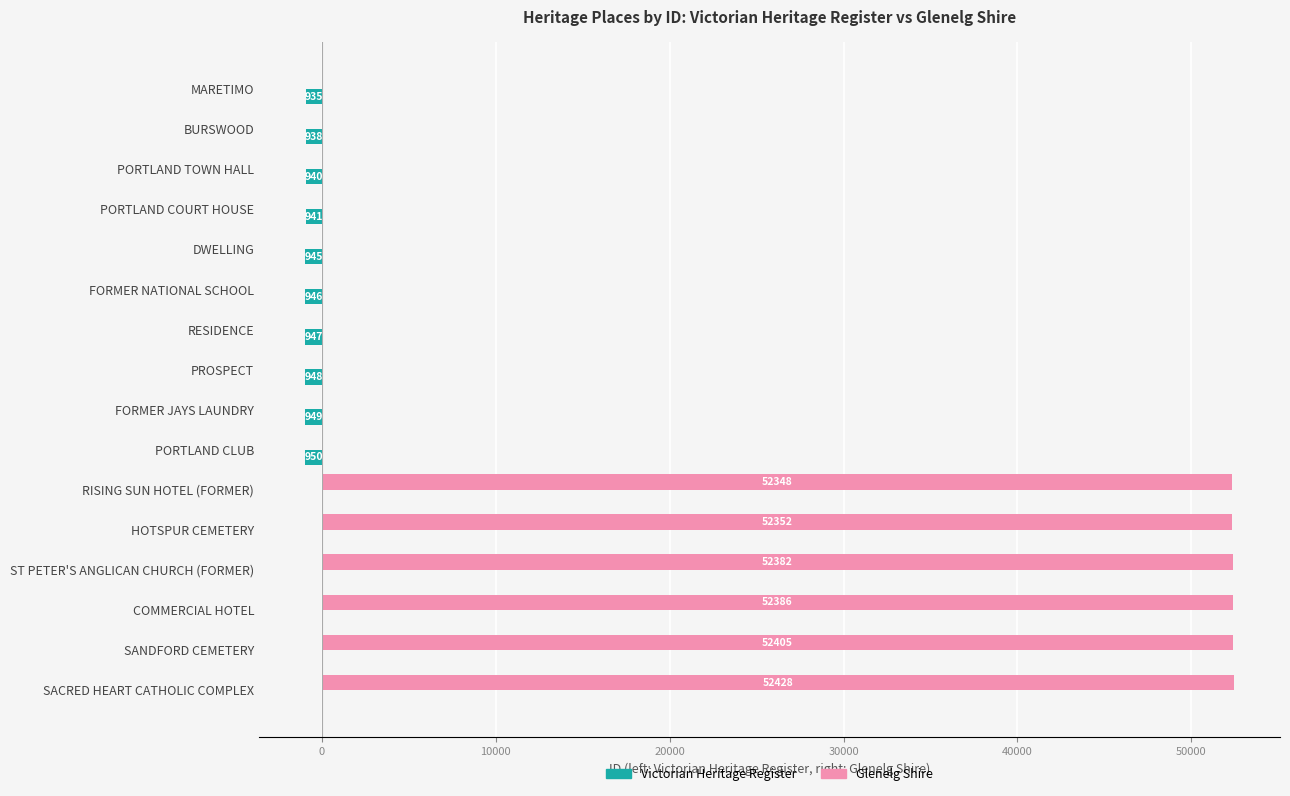

What are all the series names shown in the legend?

Victorian Heritage Register, Glenelg Shire